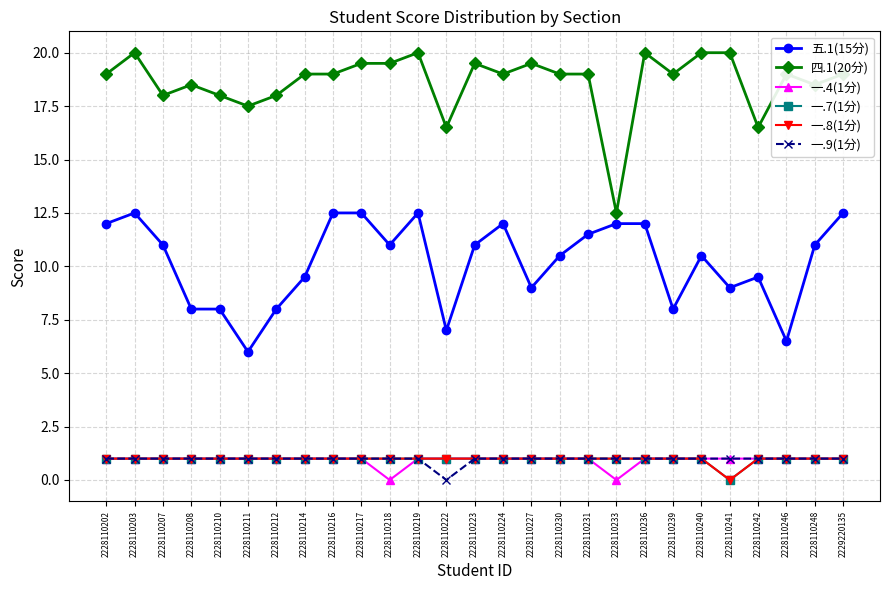

What is the total value across all series at 2228110203?

36.5